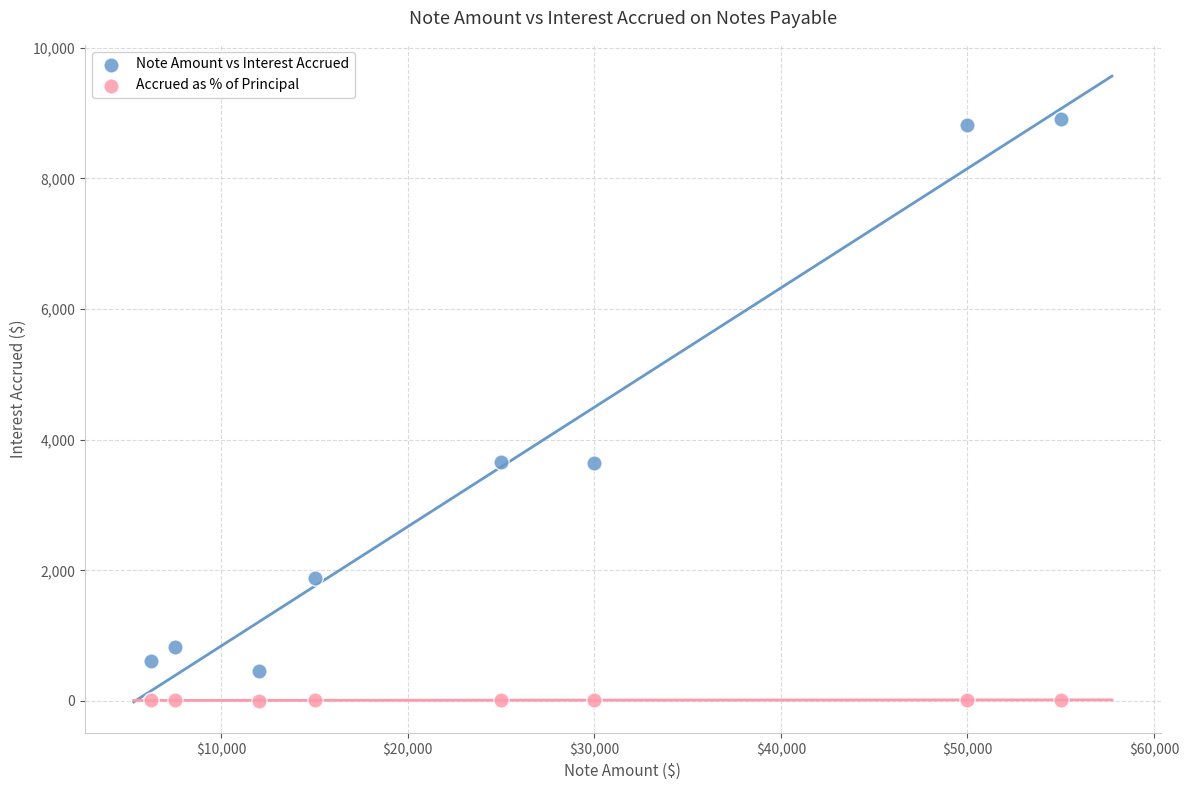

Which series has the widest spread of Y values?

Note Amount vs Interest Accrued